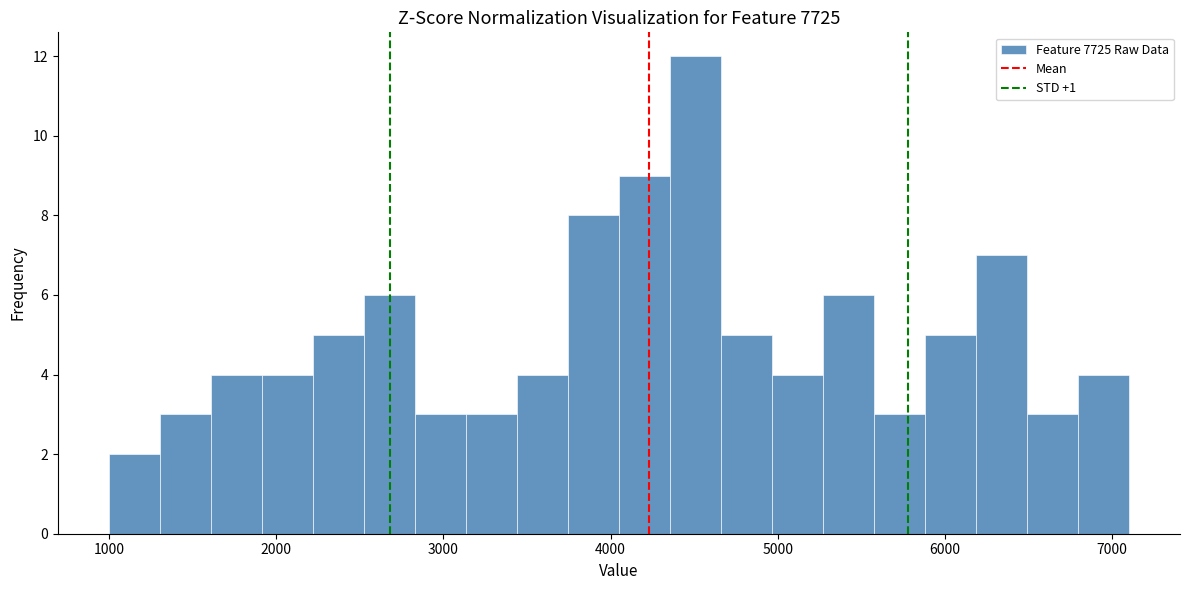

Read against the x-axis, roughly where is the centre of the tallest bar?

4500